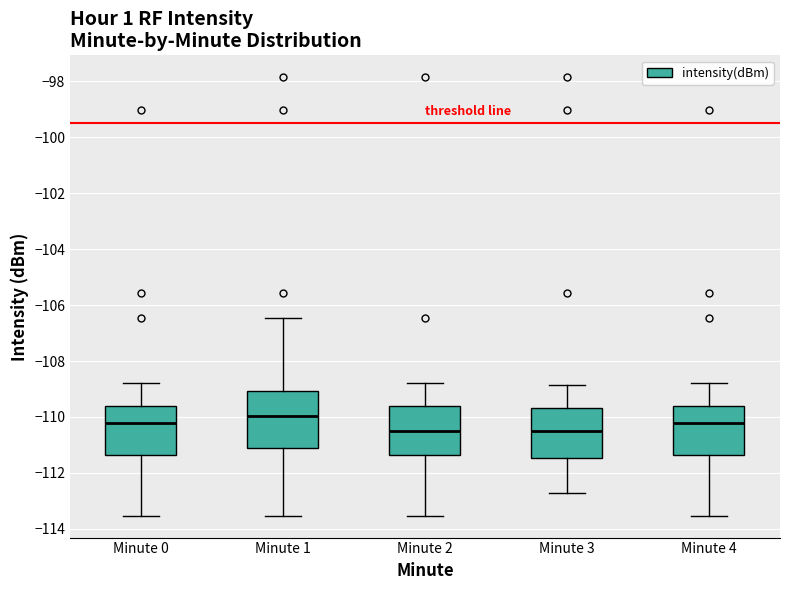

Where does the lower whisker of the box for Minute 0 end on the y-axis? The values are not printed on the chart, so give them approximately, as read against the axis.

-113.6